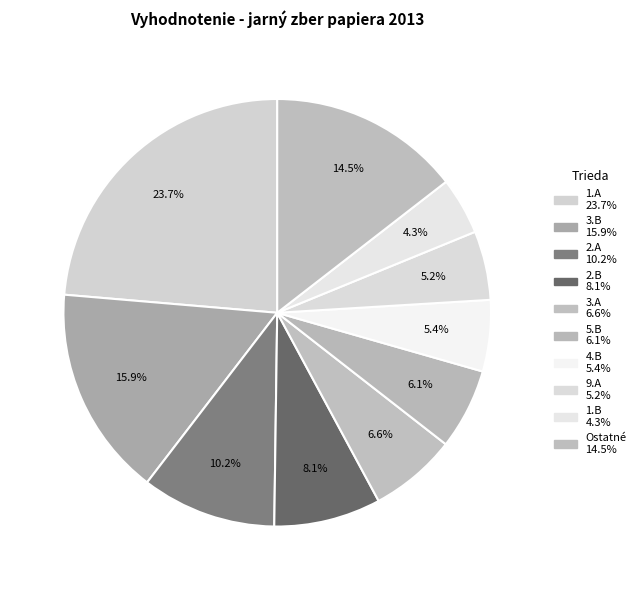

Count the number of slices in the pie.

10